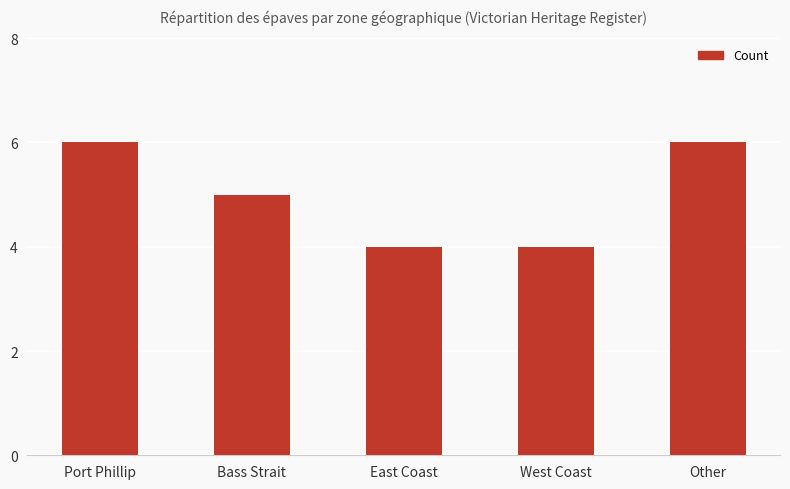

How many distinct data groups are displayed?

1